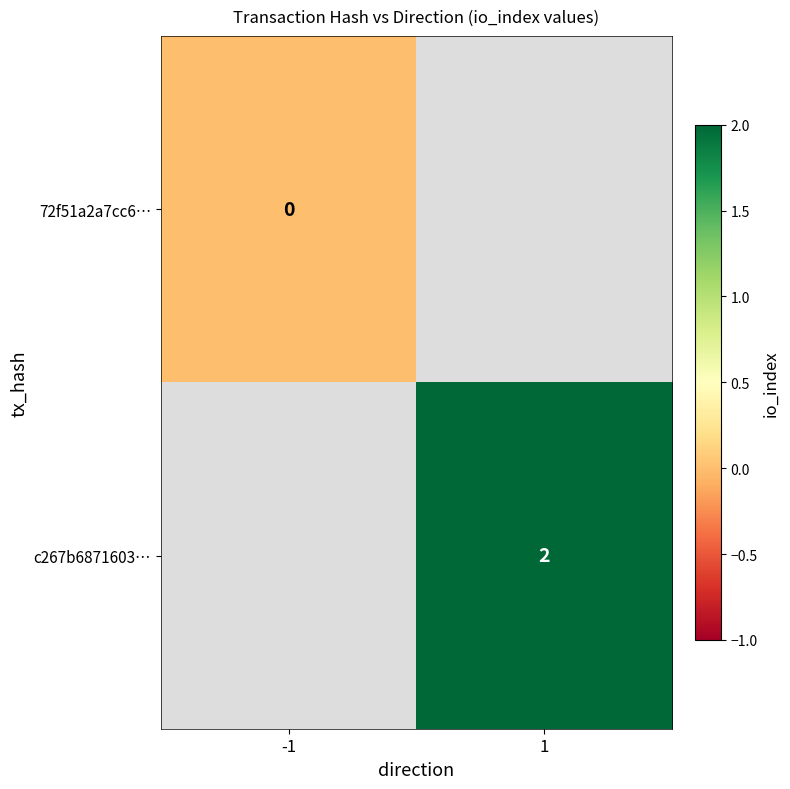

At how many categories does at least one series exceed 1?

1